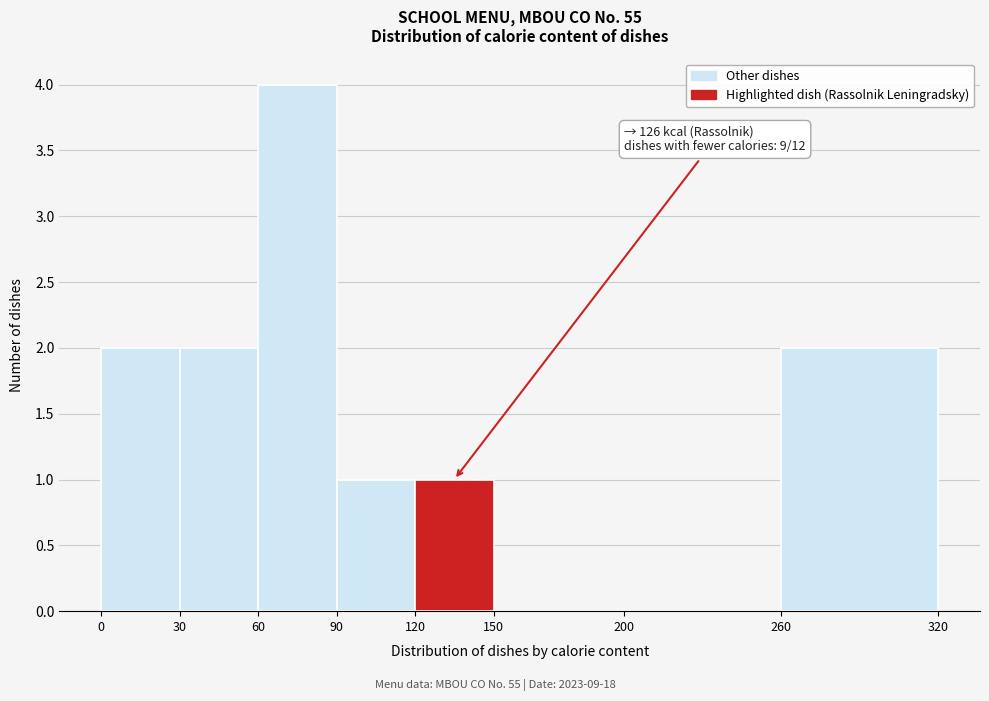

Over which range of the x-axis is the bar tallest?

60 to 90